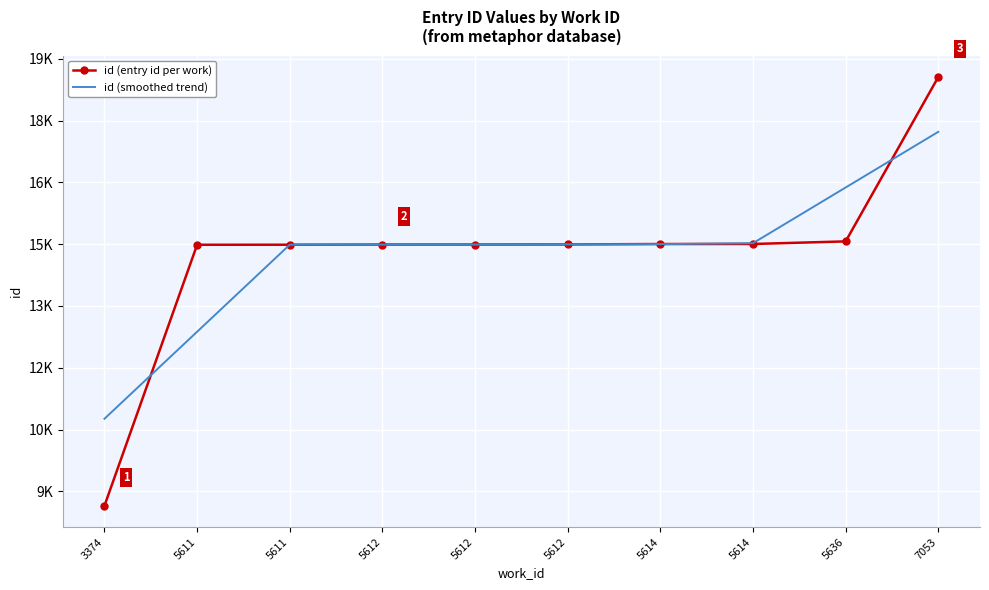

What is the sum of all id (smoothed trend) values?

147743